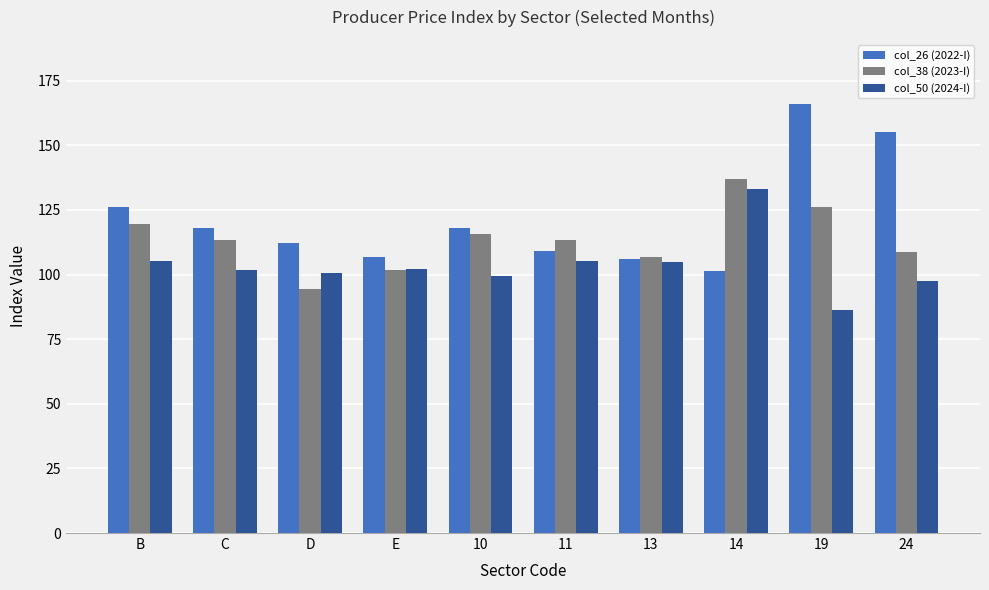

Count the number of categories in the chart.

10